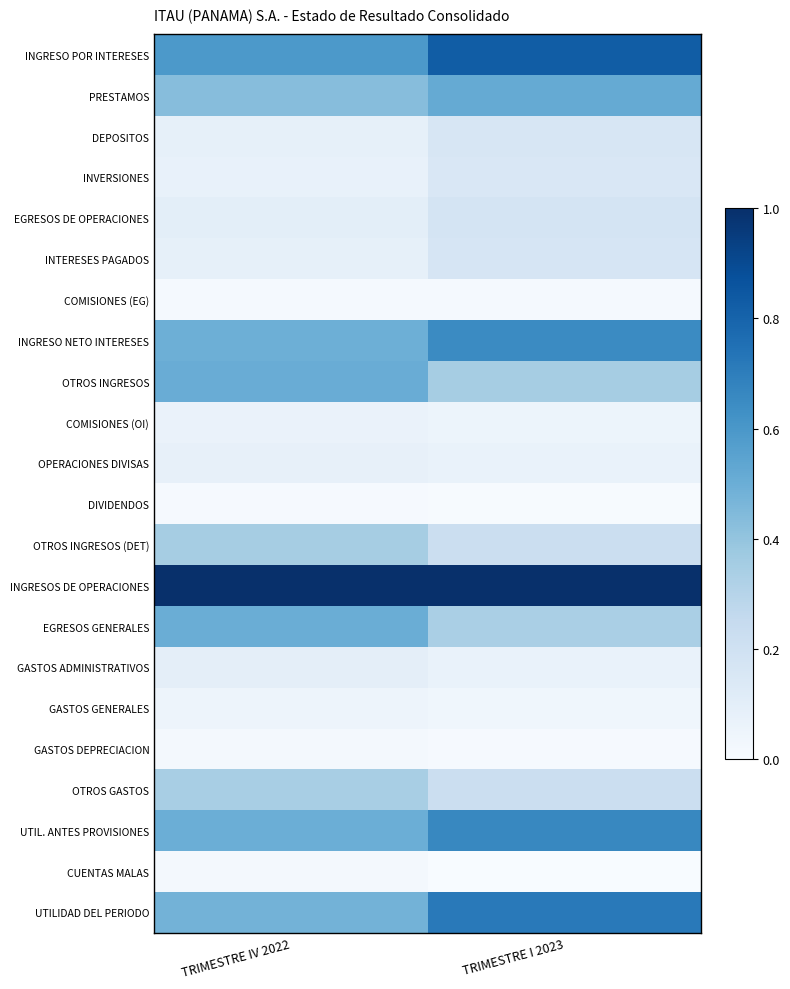

Which series has the largest total across all categories?

INGRESOS DE OPERACIONES